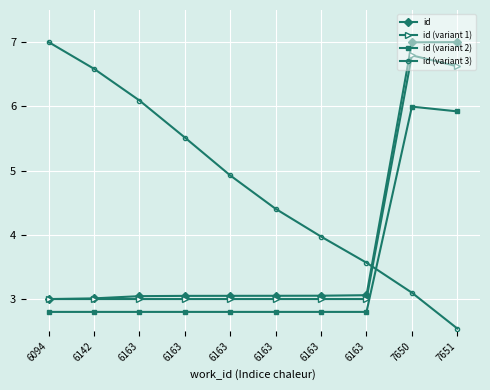

Is it true that id (variant 2) equals 2.8 at 6094?

True